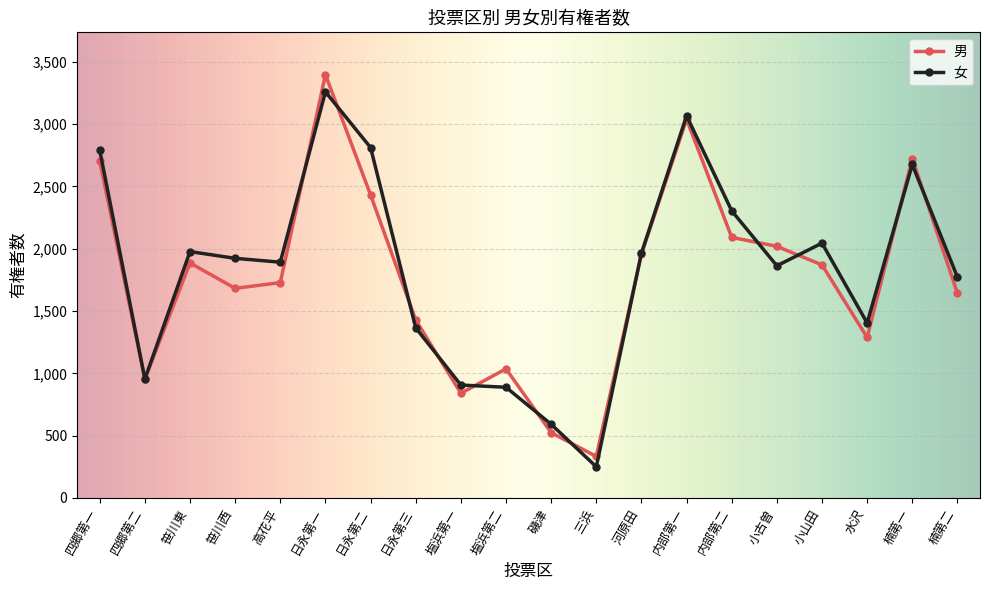

What value does the 男 series have at 日永第三, to the nearest 100?

1400